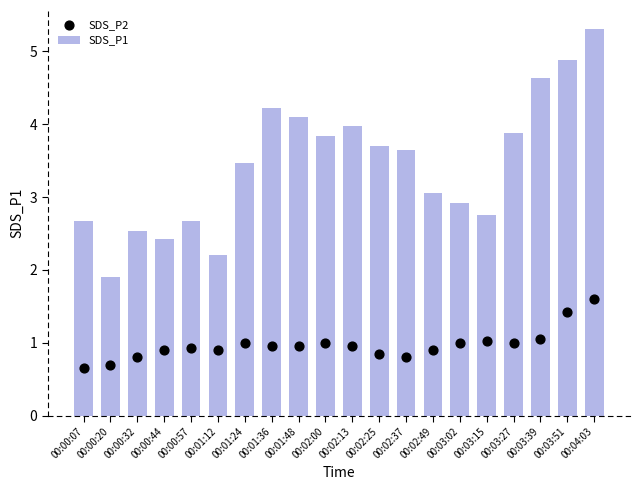

At how many categories does at least one series exceed 3?

12